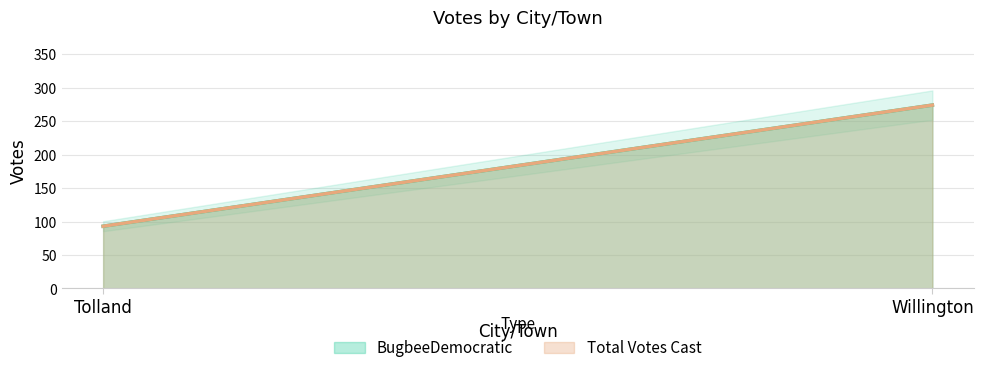

What are all the series names shown in the legend?

BugbeeDemocratic, Total Votes Cast